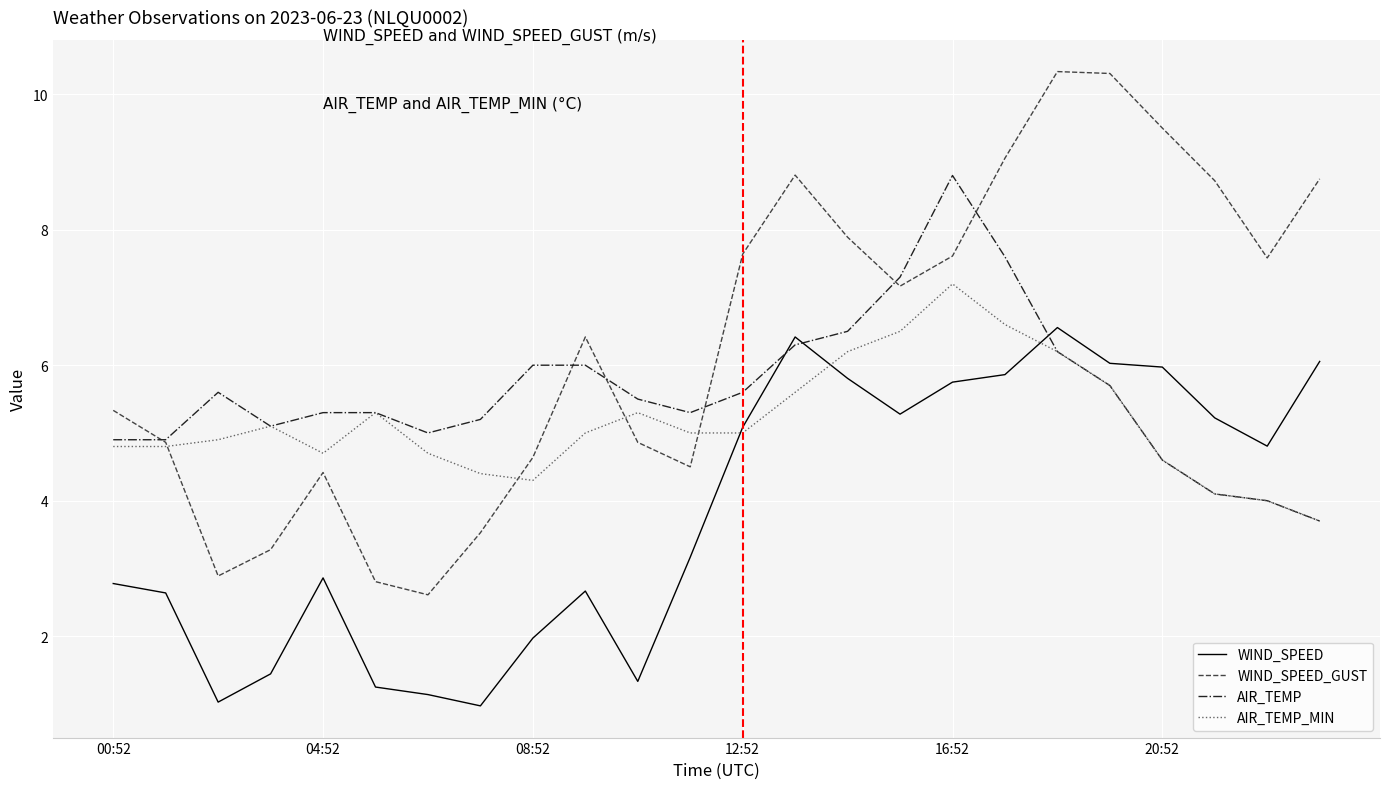

Which series has the largest total across all categories?

WIND_SPEED_GUST